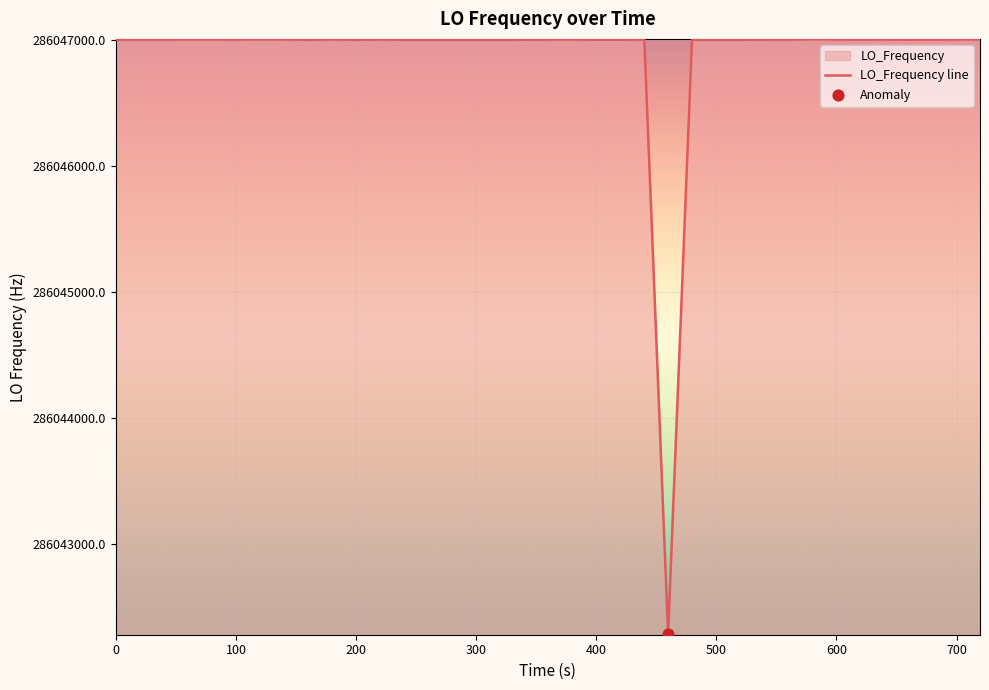

What is the difference between the maximum and minimum values?

4714.4